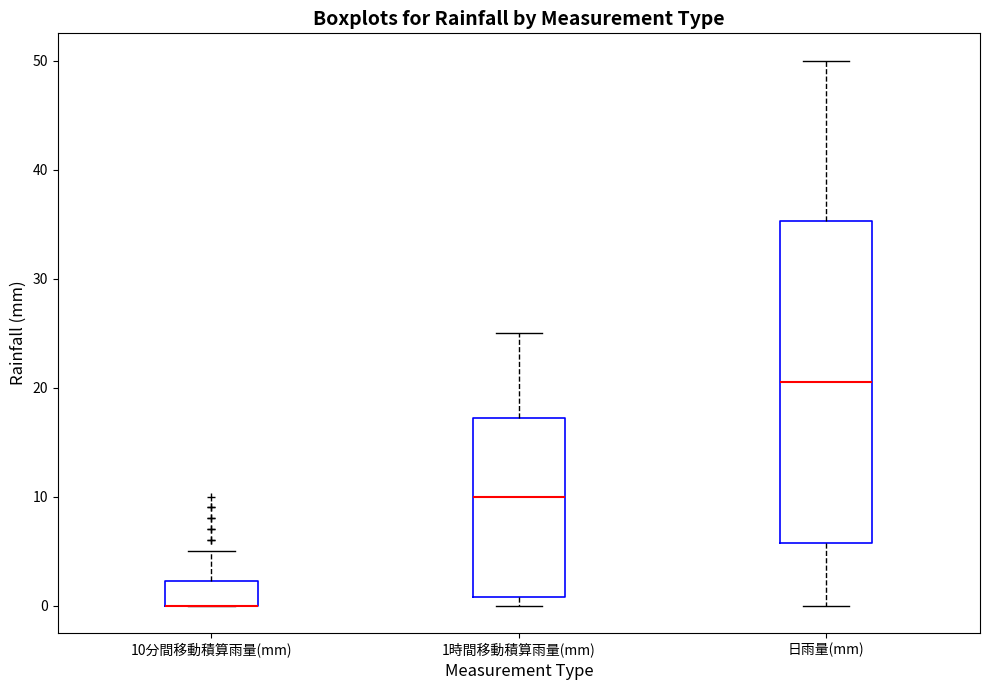

Where is the upper edge of the box for 10分間移動積算雨量(mm) on the y-axis? The values are not printed on the chart, so give them approximately, as read against the axis.

2